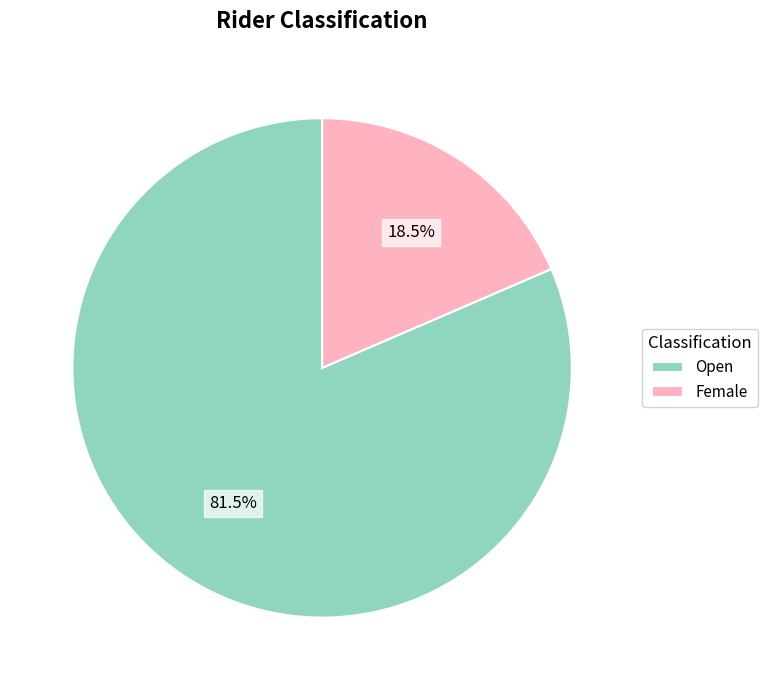

Is there a majority slice in this chart?

Yes